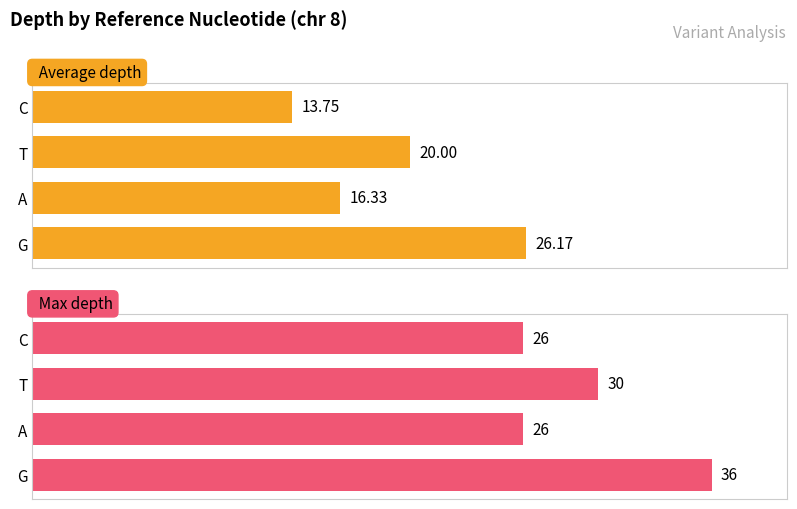

How many groups of bars are there?

4